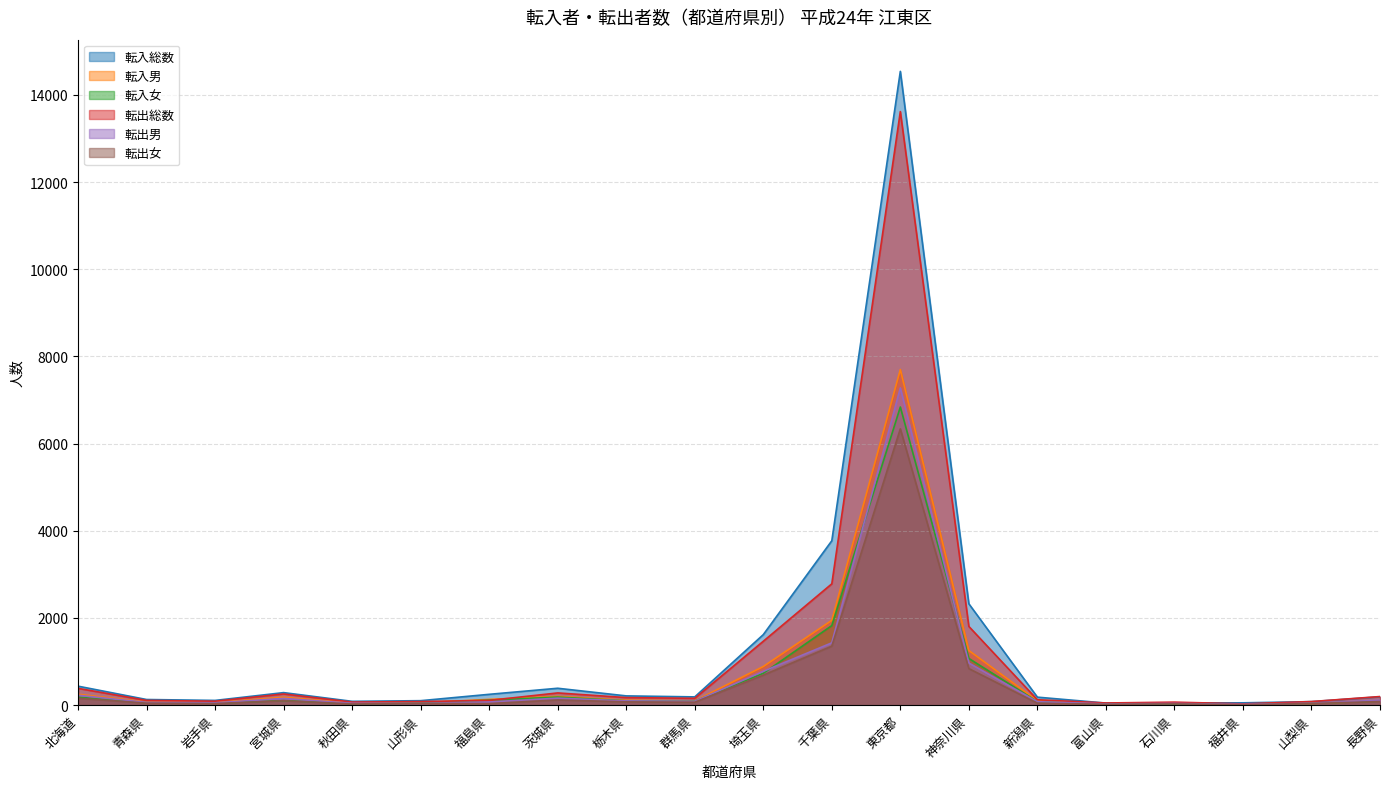

What is the label of the 9th point from the right?

千葉県